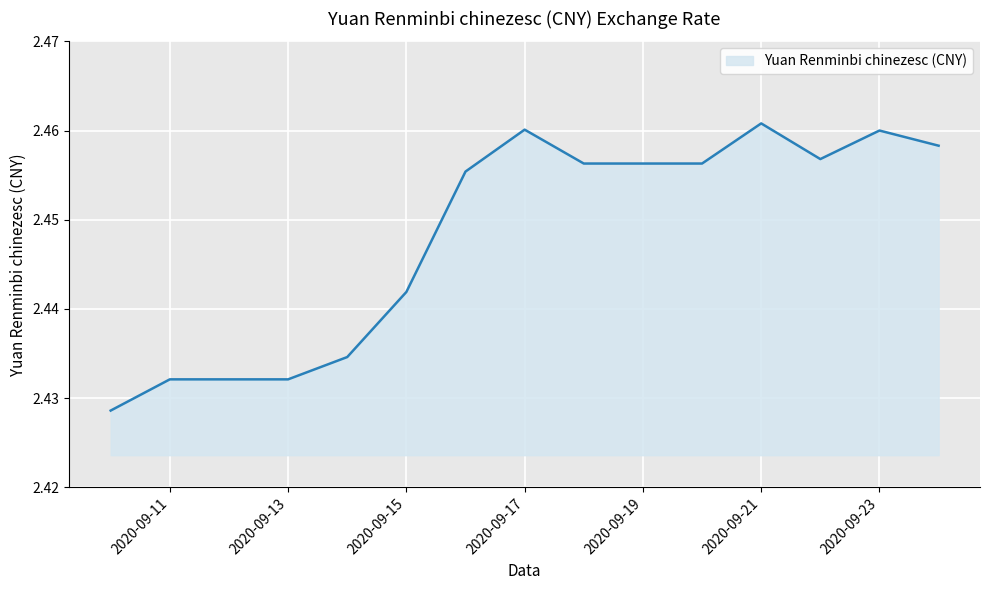

What is the maximum value shown in the chart?

2.5